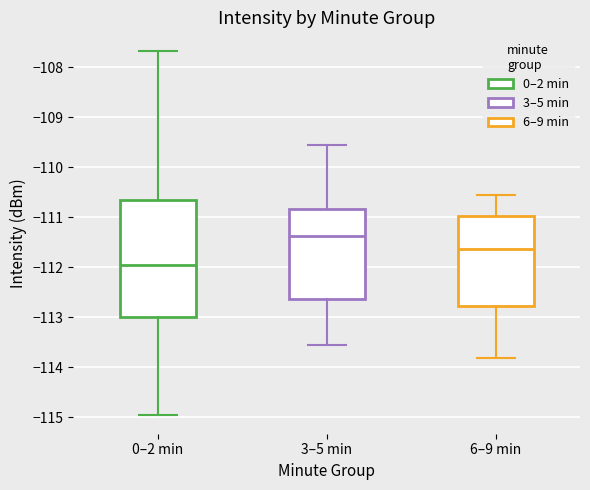

Which box has the highest median line?

3–5 min